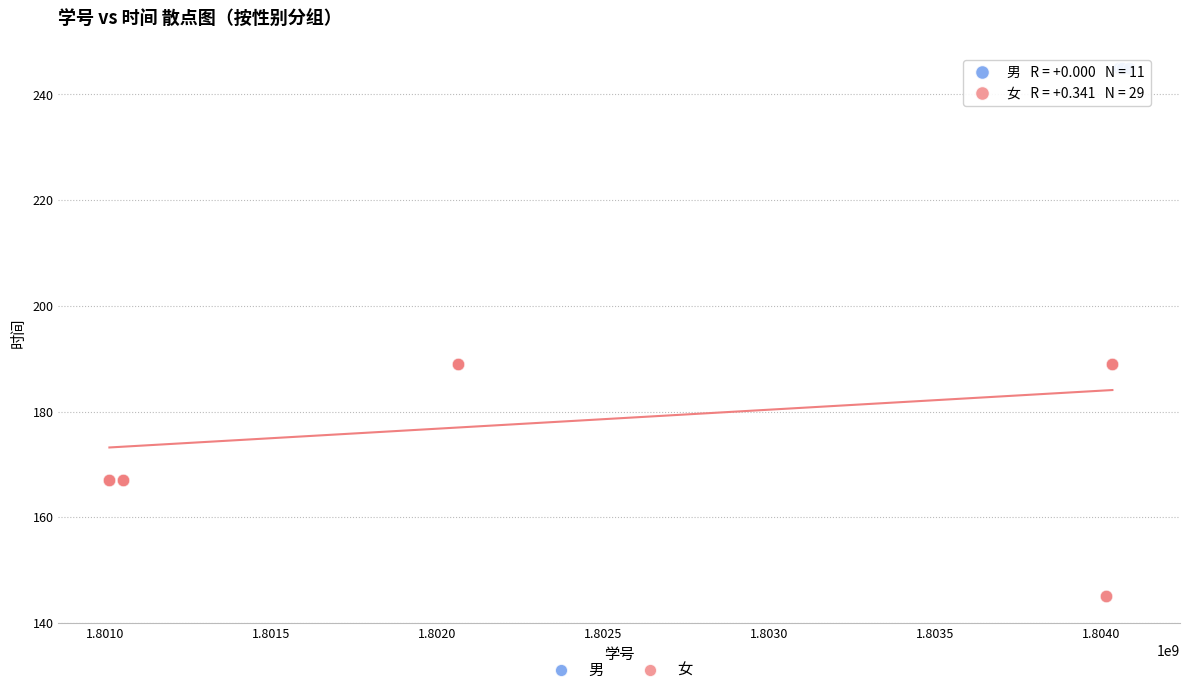

Which series reaches the maximum Y coordinate?

男